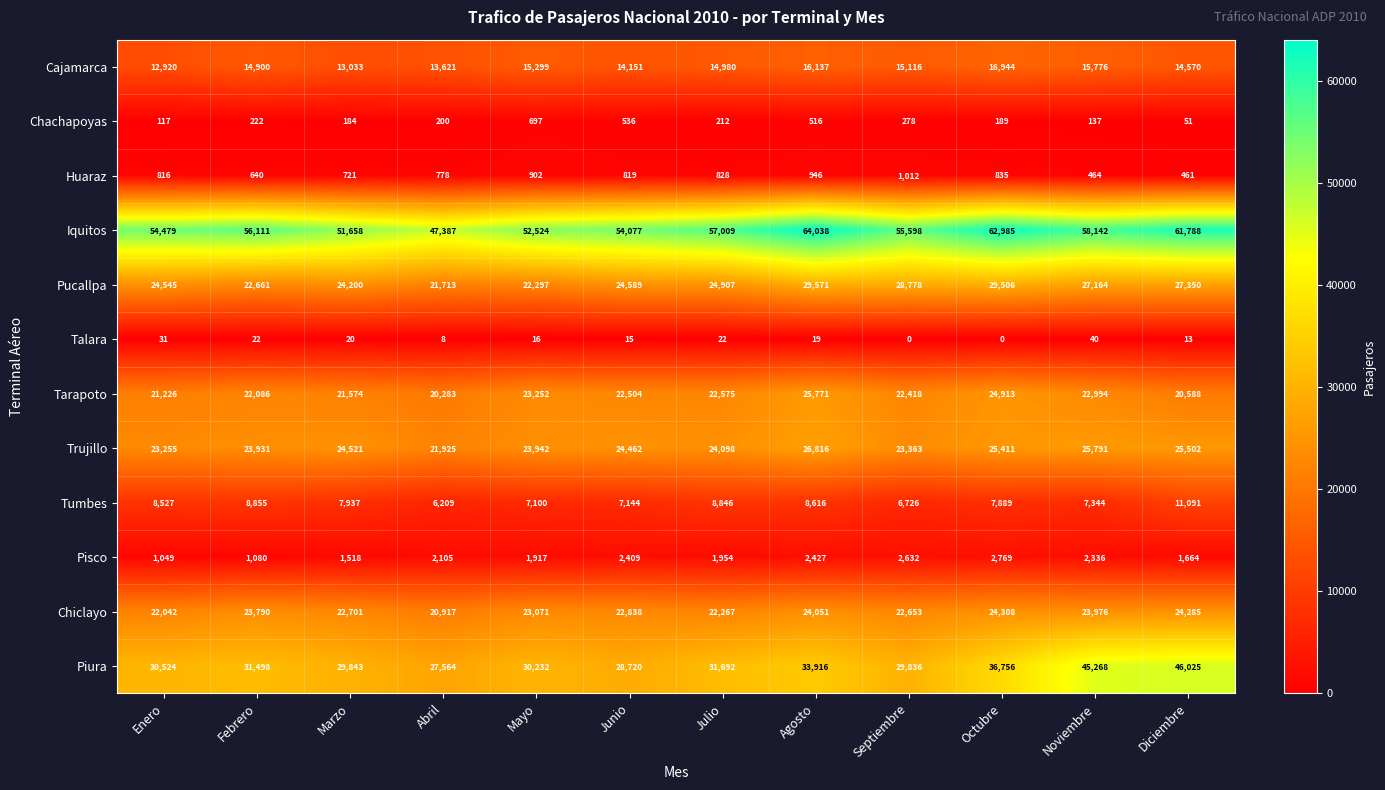

What is the sum of all Piura values?

401874